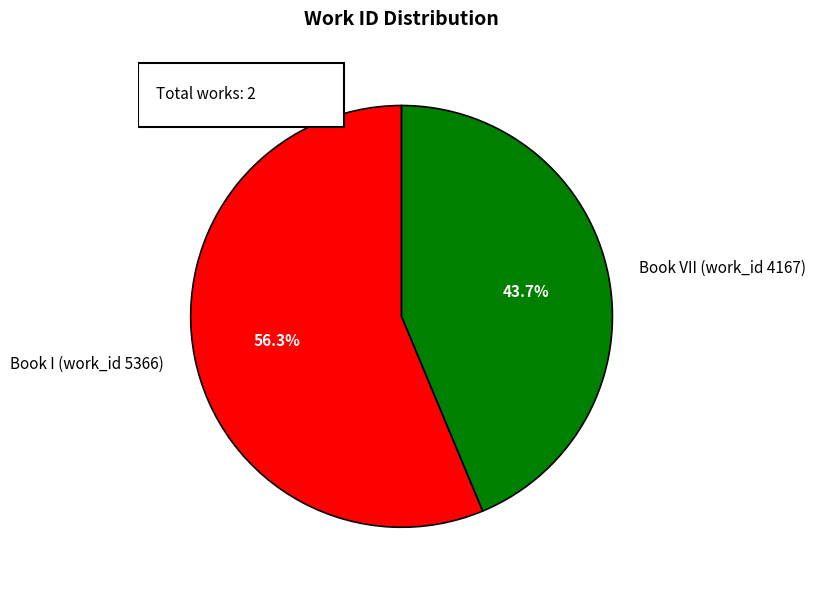

Does Book VII (work_id 4167) account for over 50% of the chart?

No